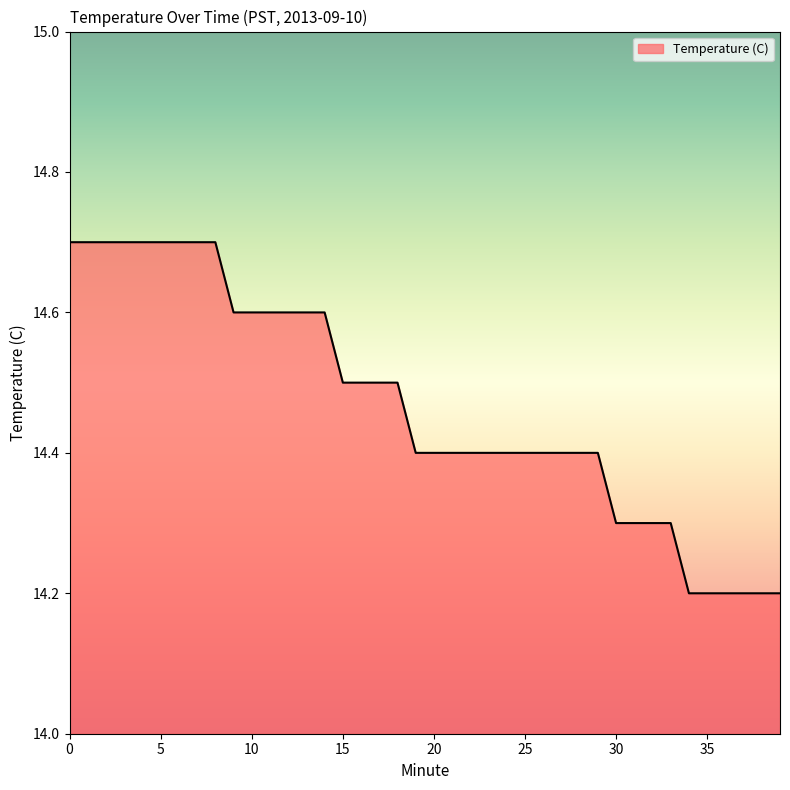

Reading left to right, transcribe all the data shown in this chart.

14.7	14.7	14.7	14.7	14.7	14.7	14.7	14.7	14.7	14.6	14.6	14.6	14.6	14.6	14.6	14.5	14.5	14.5	14.5	14.4	14.4	14.4	14.4	14.4	14.4	14.4	14.4	14.4	14.4	14.4	14.3	14.3	14.3	14.3	14.2	14.2	14.2	14.2	14.2	14.2